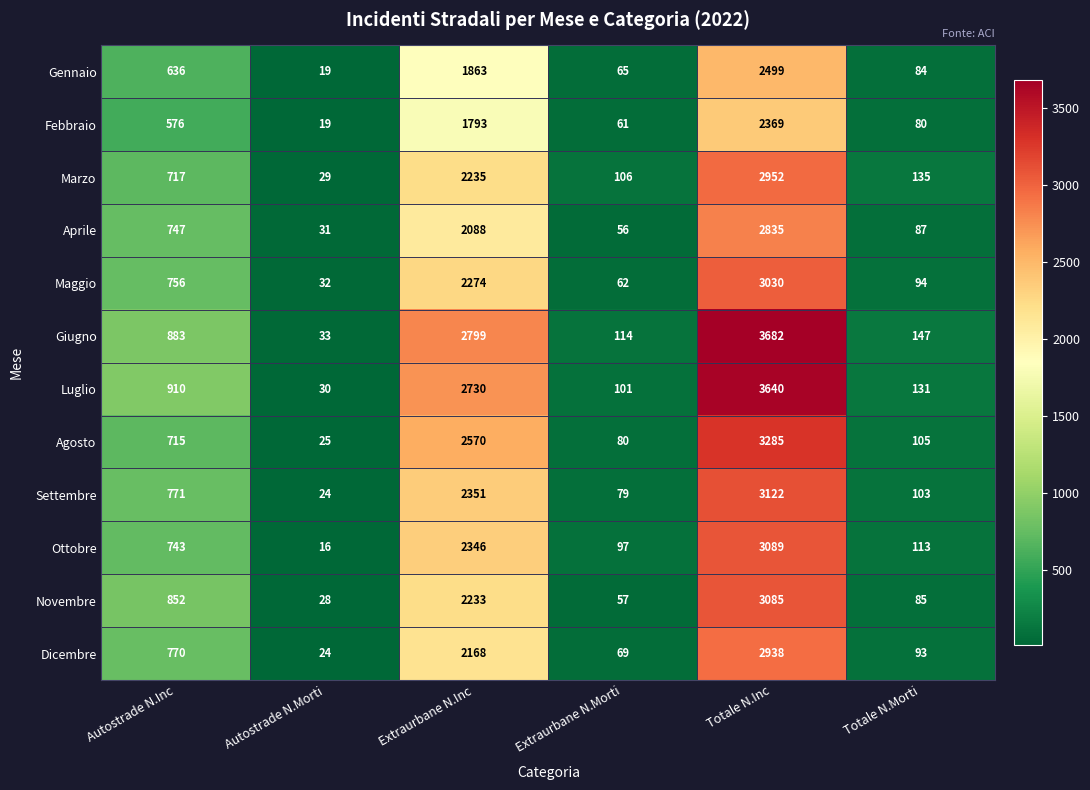

List the series in order of their peak value, highest first.

Giugno, Luglio, Agosto, Settembre, Ottobre, Novembre, Maggio, Marzo, Dicembre, Aprile, Gennaio, Febbraio